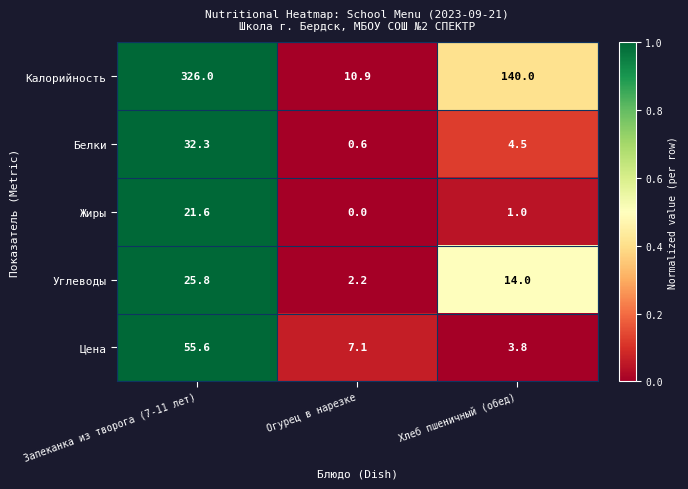

The value of Белки at Огурец в нарезке is 0.1. True or false?

False